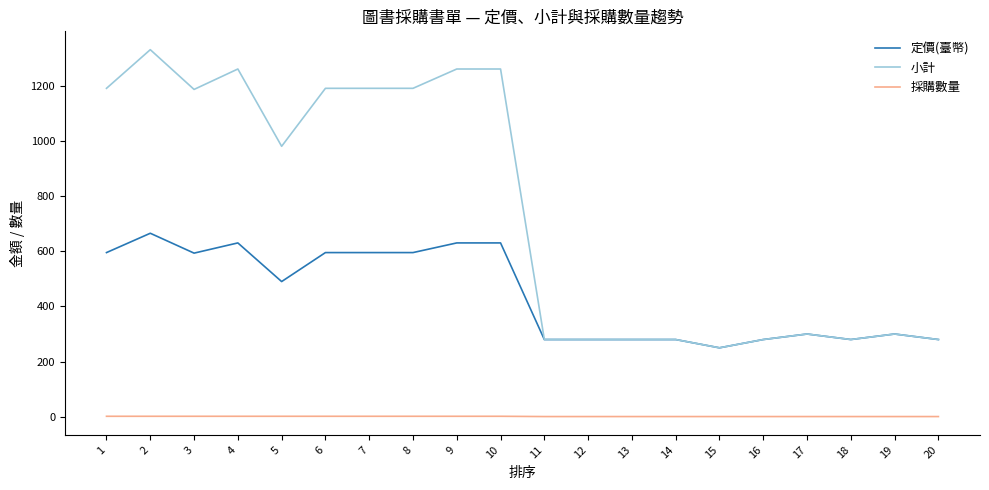

Rank the series at 8 from highest to lowest value.

小計, 定價(臺幣), 採購數量